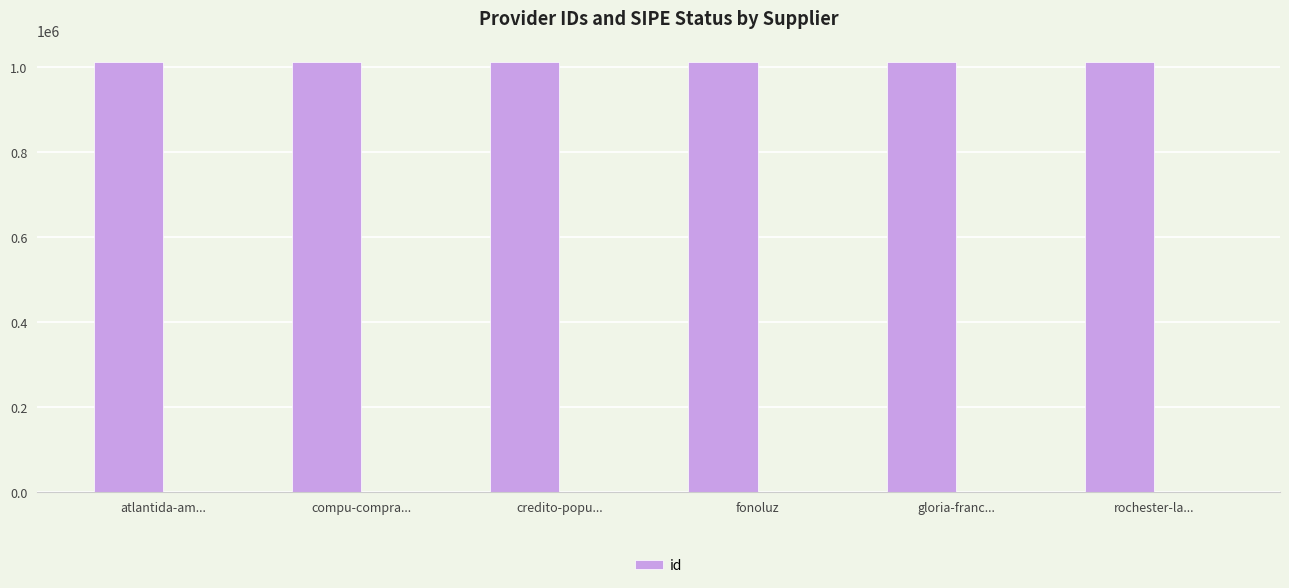

At which category does the chart reach its peak across all series?

fonoluz